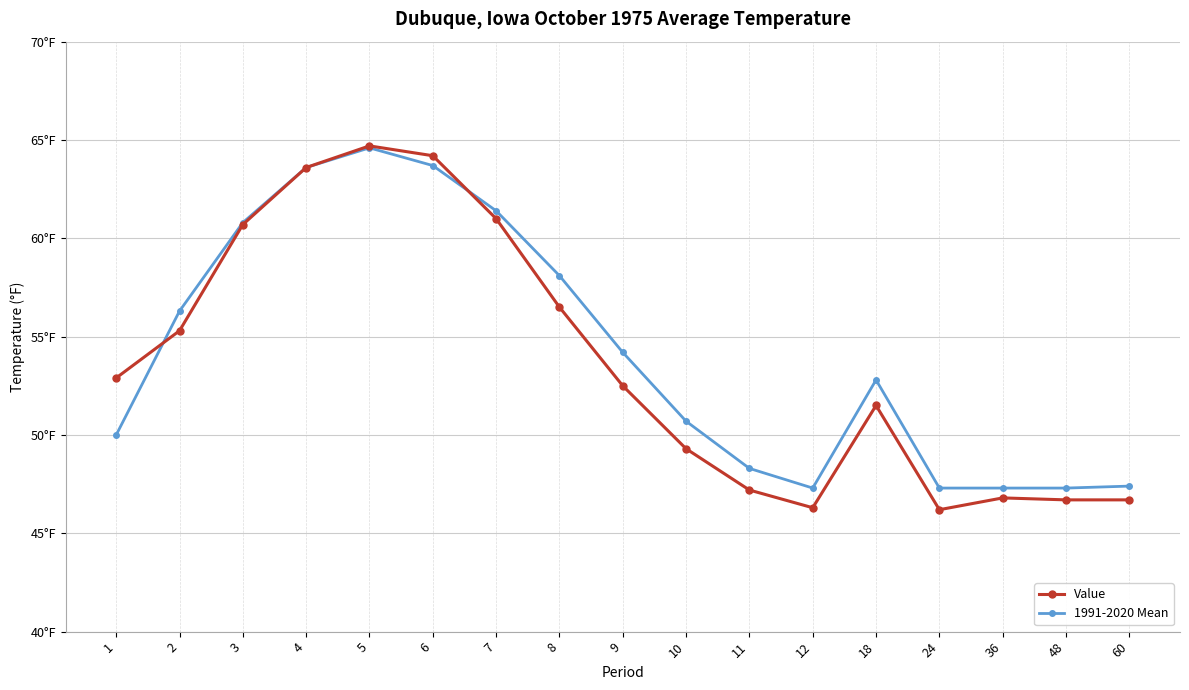

Is this an area chart (filled region under the line)?

No